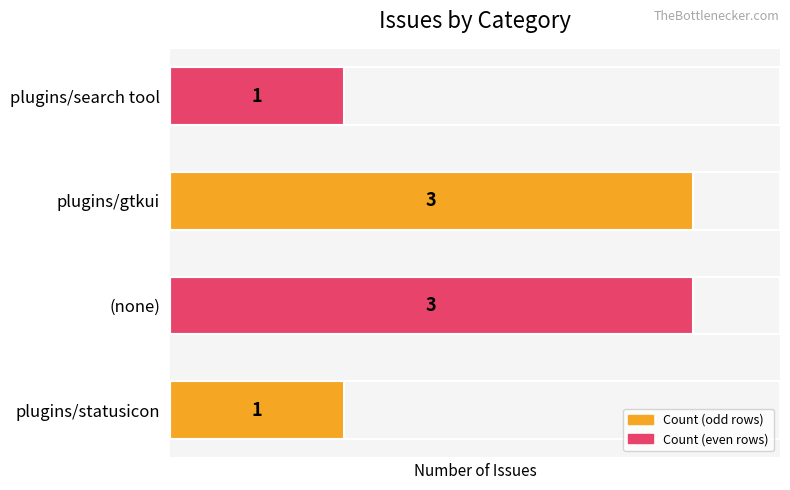

What is the average value?

2